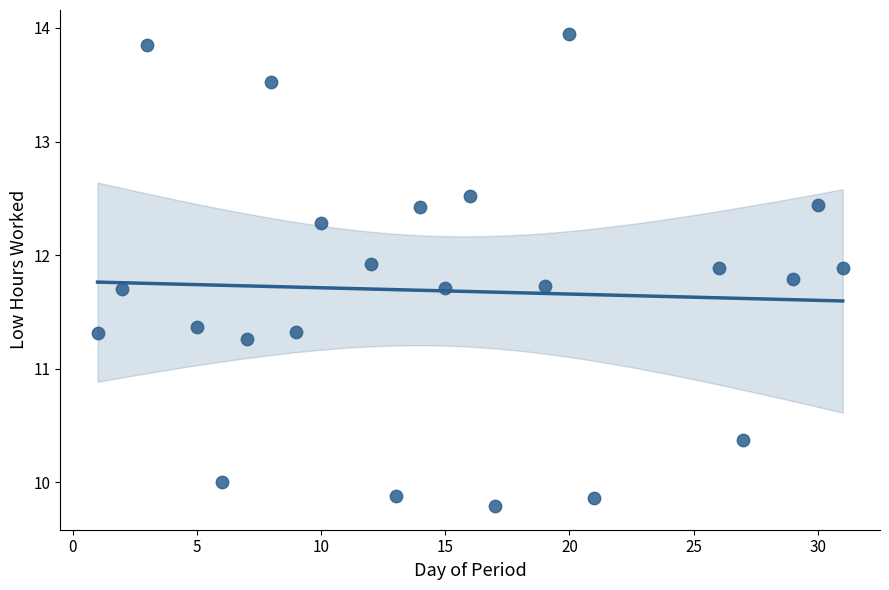

What Y value in the scatter plot is closest to 11?

11.3